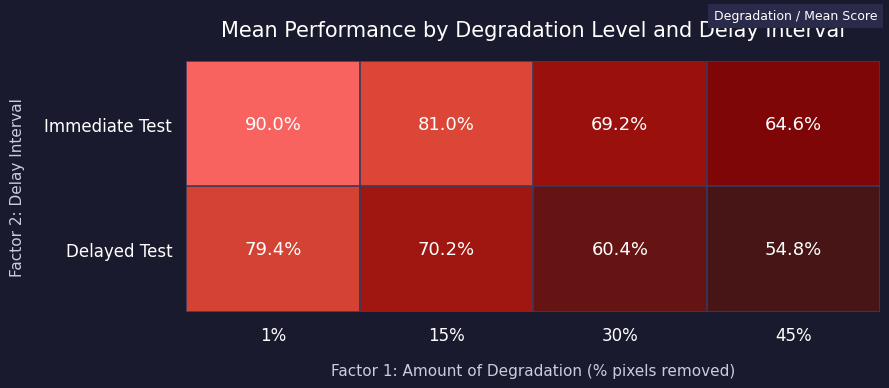

What is the lowest value of the Delayed Test series?

54.8